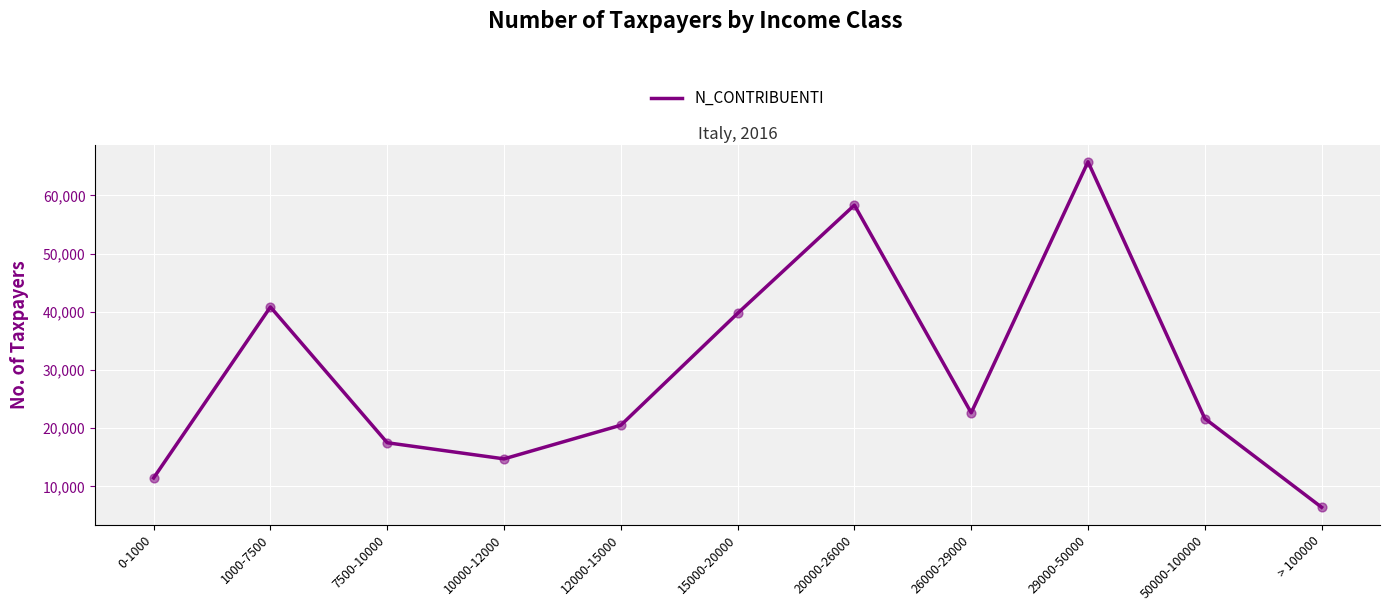

Between > 100000 and 10000-12000, which is larger?

10000-12000